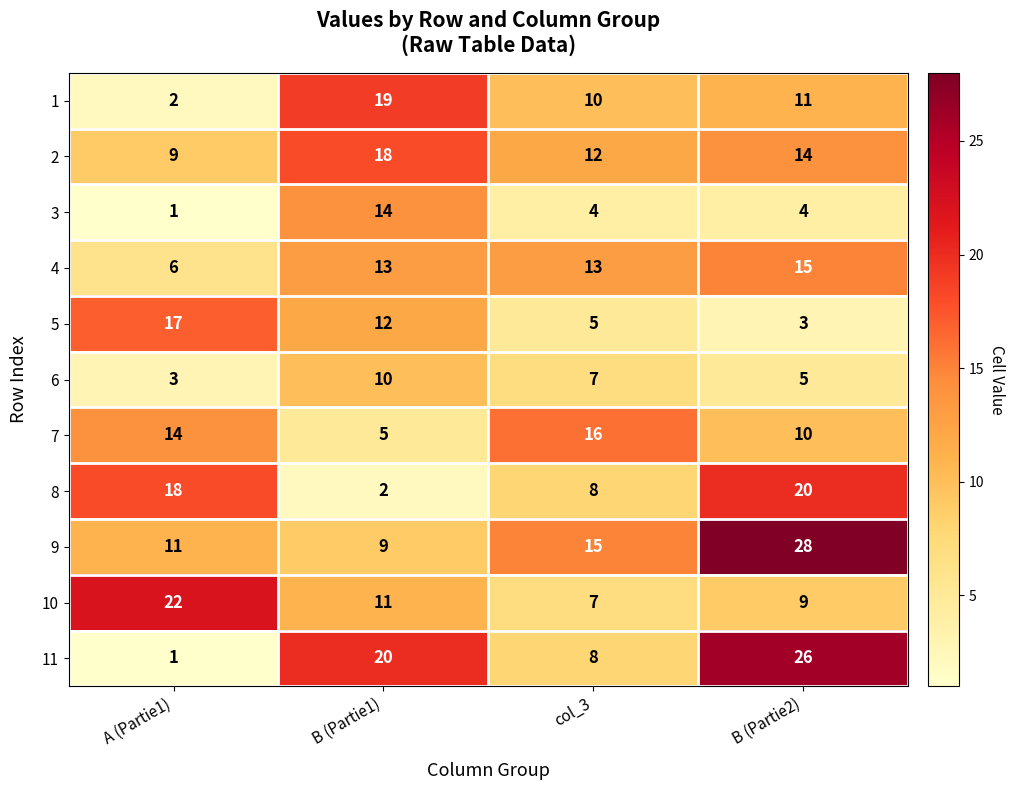

Which category has the highest value across all series?

B (Partie2)